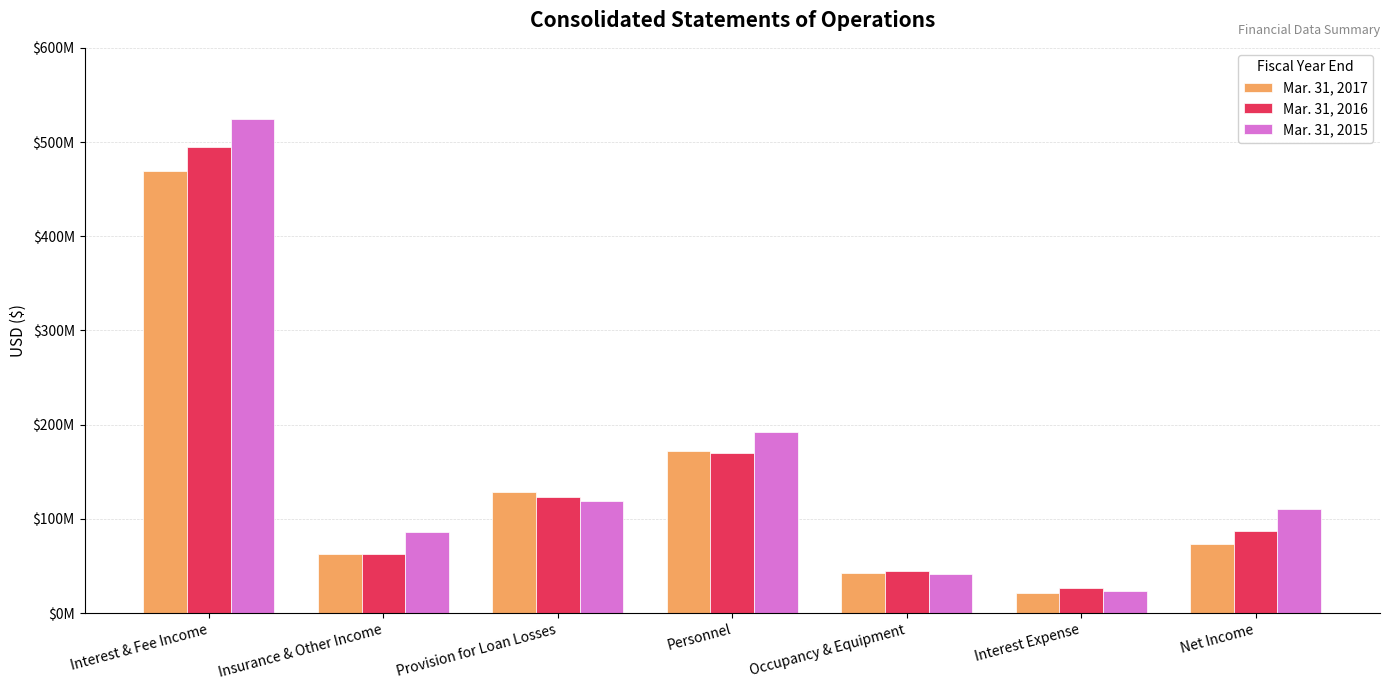

Are the bars grouped side by side (vs. stacked)?

Yes